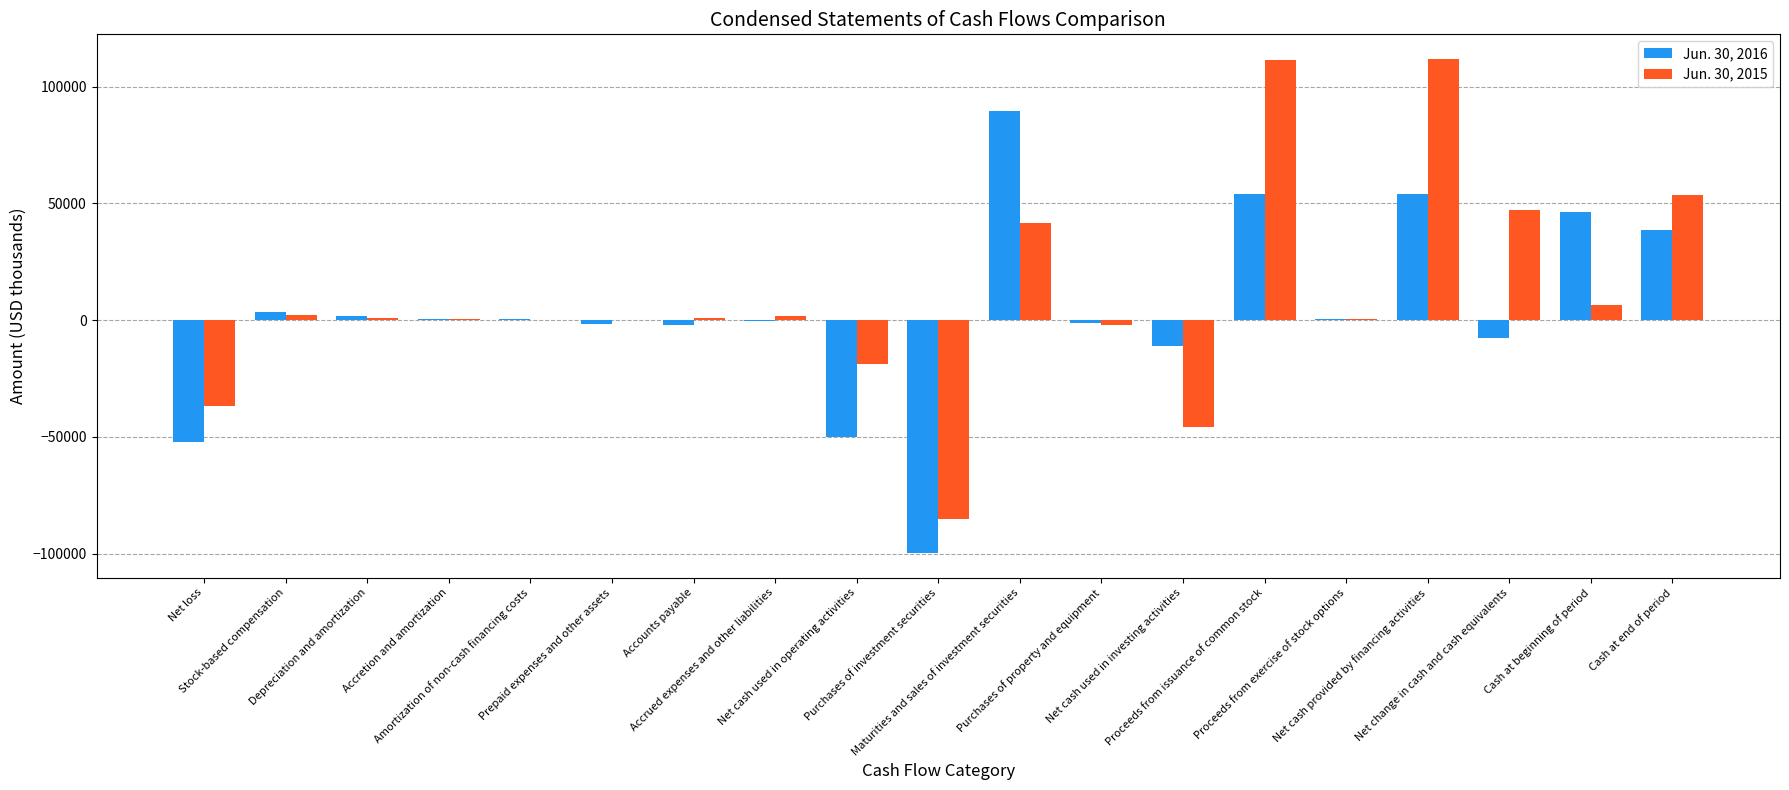

What are all the series names shown in the legend?

Jun. 30, 2016, Jun. 30, 2015